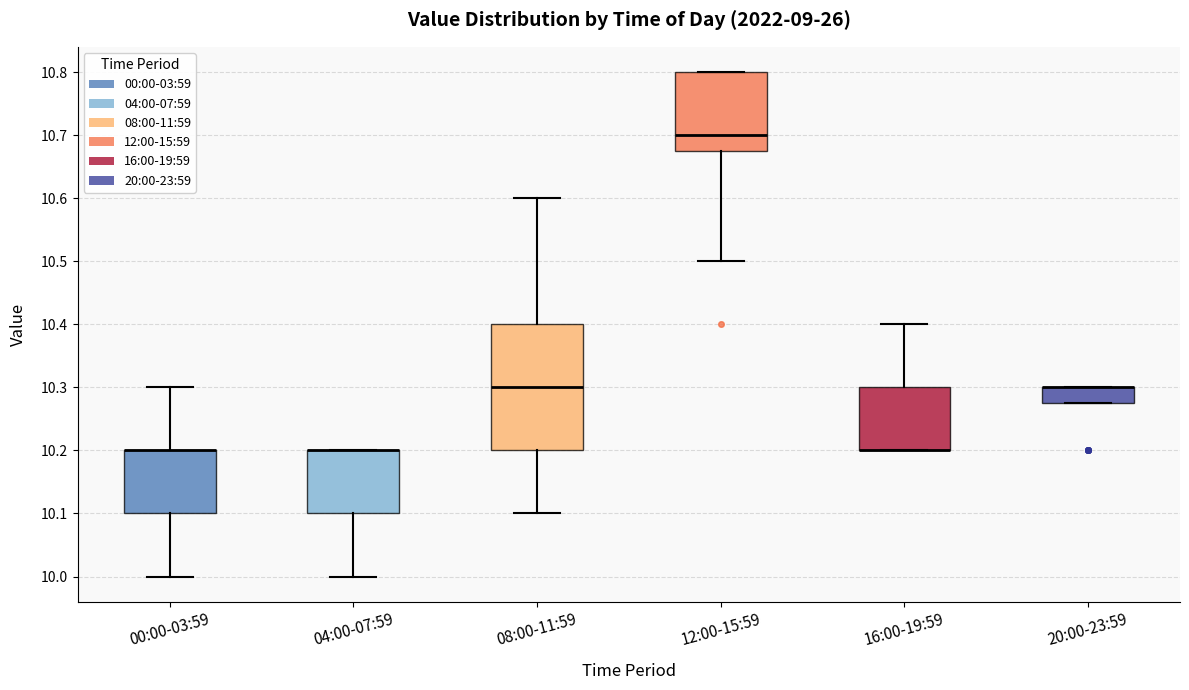

Reading left to right, read every box against the y-axis: the position of its median line, the range the box covers, and the ends of its whiskers. The values are not printed on the chart, so give them approximately, as read against the axis.

00:00-03:59: median 10.20 (drawn on the box's upper edge), box 10.10 to 10.20, whiskers 10.00 to 10.30
04:00-07:59: median 10.20 (drawn on the box's upper edge), box 10.10 to 10.20, whiskers 10.00 to 10.20
08:00-11:59: median 10.30, box 10.20 to 10.40, whiskers 10.10 to 10.60
12:00-15:59: median 10.70, box 10.68 to 10.80, whiskers 10.50 to 10.80
16:00-19:59: median 10.20 (drawn on the box's lower edge), box 10.20 to 10.30, whiskers 10.20 to 10.40
20:00-23:59: median 10.30 (drawn on the box's upper edge), box 10.28 to 10.30, whiskers 10.28 to 10.30